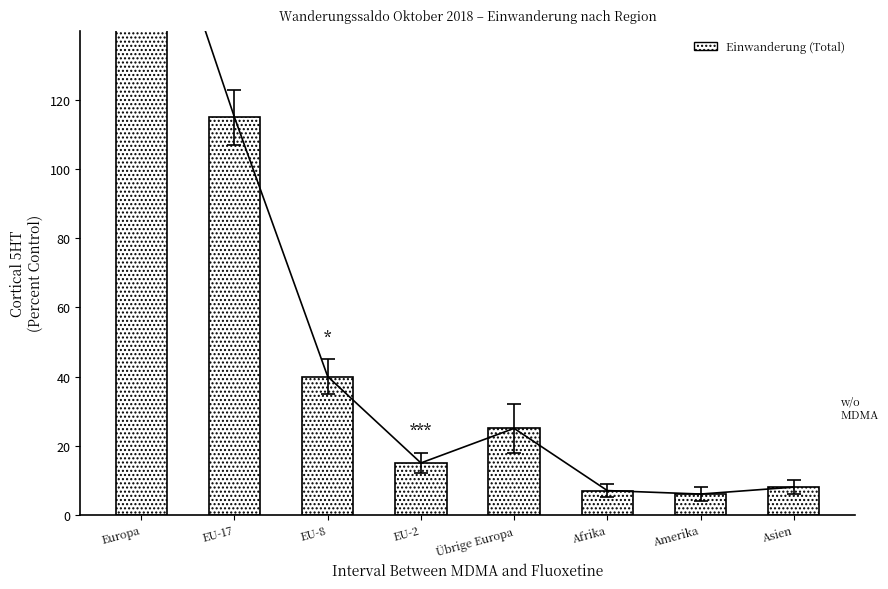

Reading left to right, transcribe all the data shown in this chart.

195	115	40	15	25	7	6	8